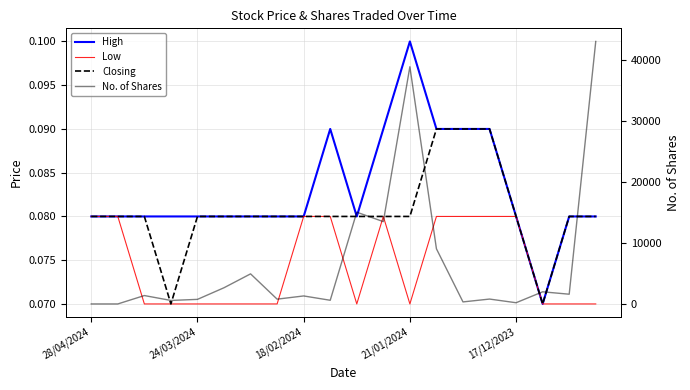

Which category has the highest value across all series?

19